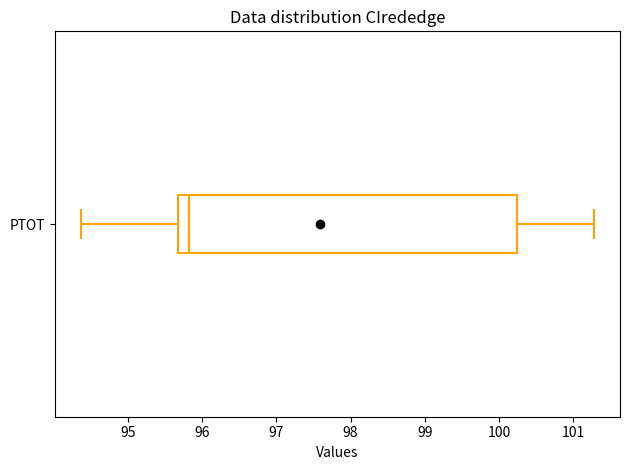

Transcribe this box plot: give where the median line is, the range the box spans, and where the two whiskers end, as read against the x-axis. The values are not printed on the chart, so give them approximately, as read against the axis.

median 95.8, box 95.7 to 100.2, whiskers 94.4 to 101.3